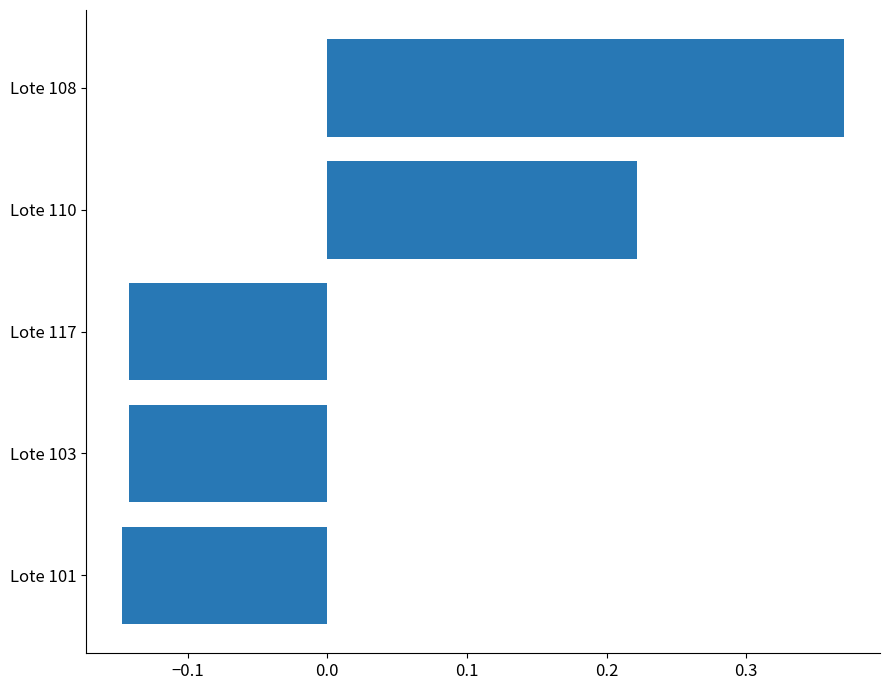

Which category has the highest value across all series?

Lote 108